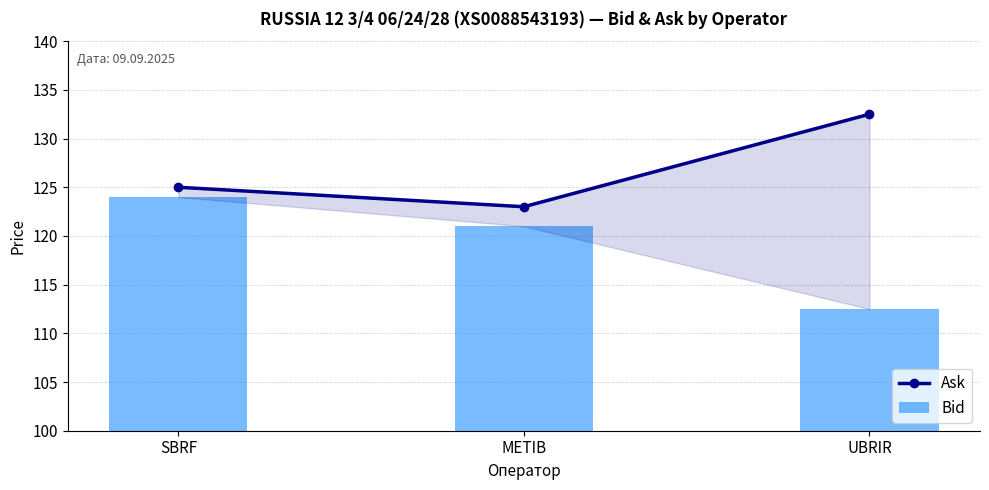

The Ask series shows 205.5 at SBRF. True or false?

False